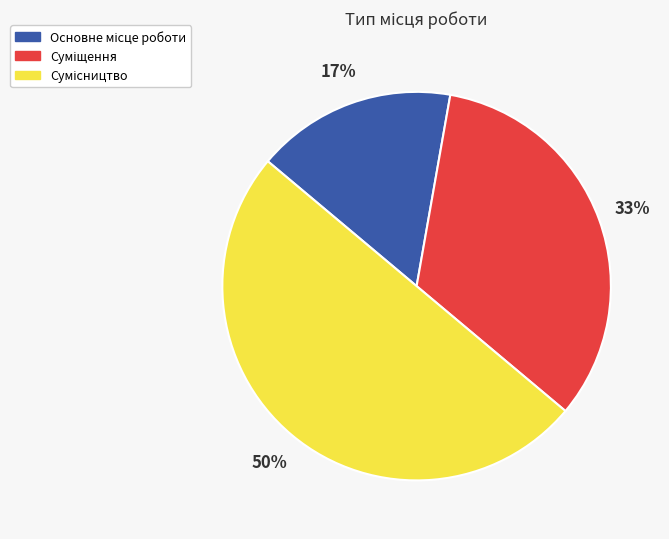

To the nearest percent, what is the average slice percentage?

33%